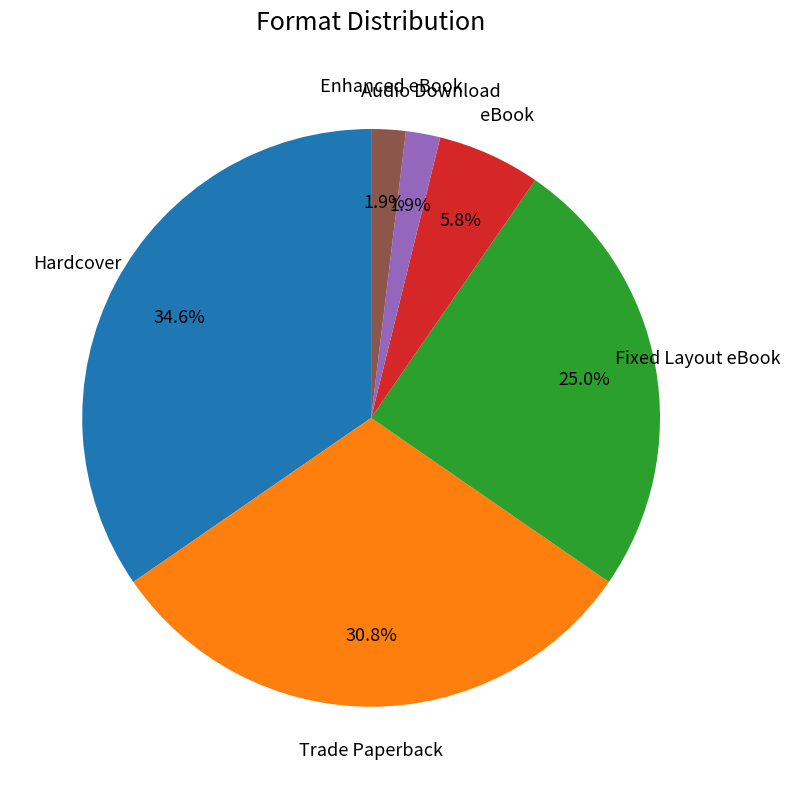

How many segments does this pie chart have?

6